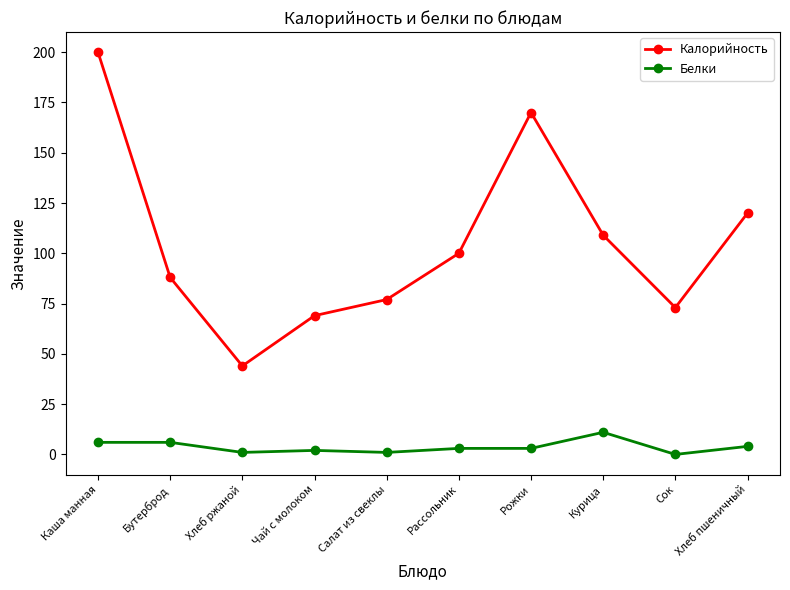

What is the lowest value of the Калорийность series?

44